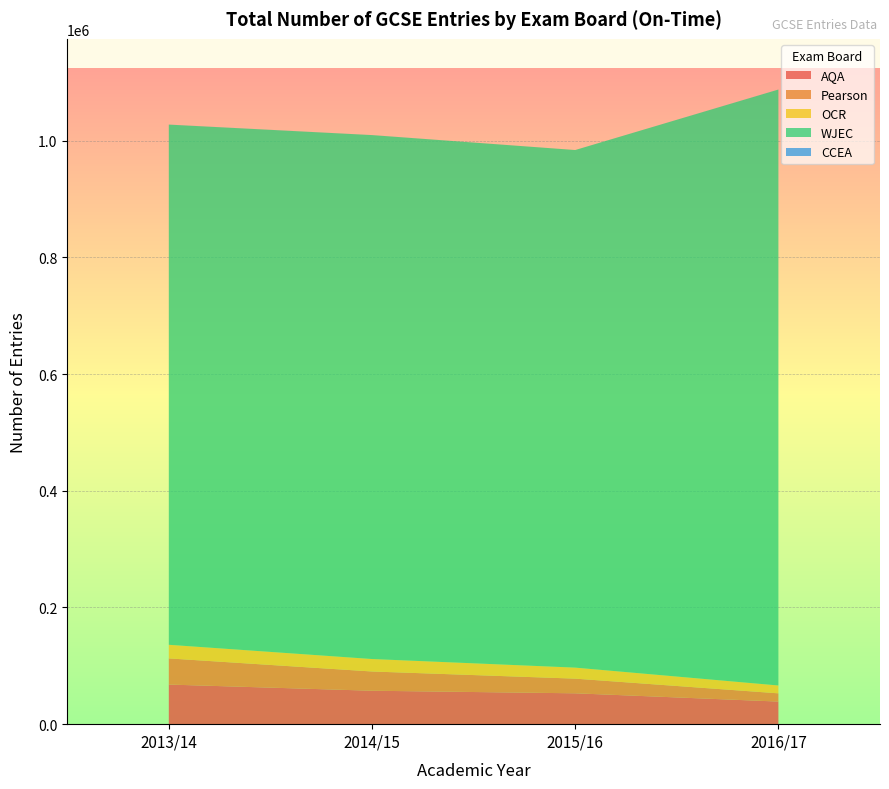

Reading left to right, extract all data points from this chart.

AQA: 67885	57310	52895	38730
Pearson: 44820	32975	25135	14110
OCR: 23340	21365	18890	13460
WJEC: 891445	897875	887015	1021295
CCEA: 75	40	0	40